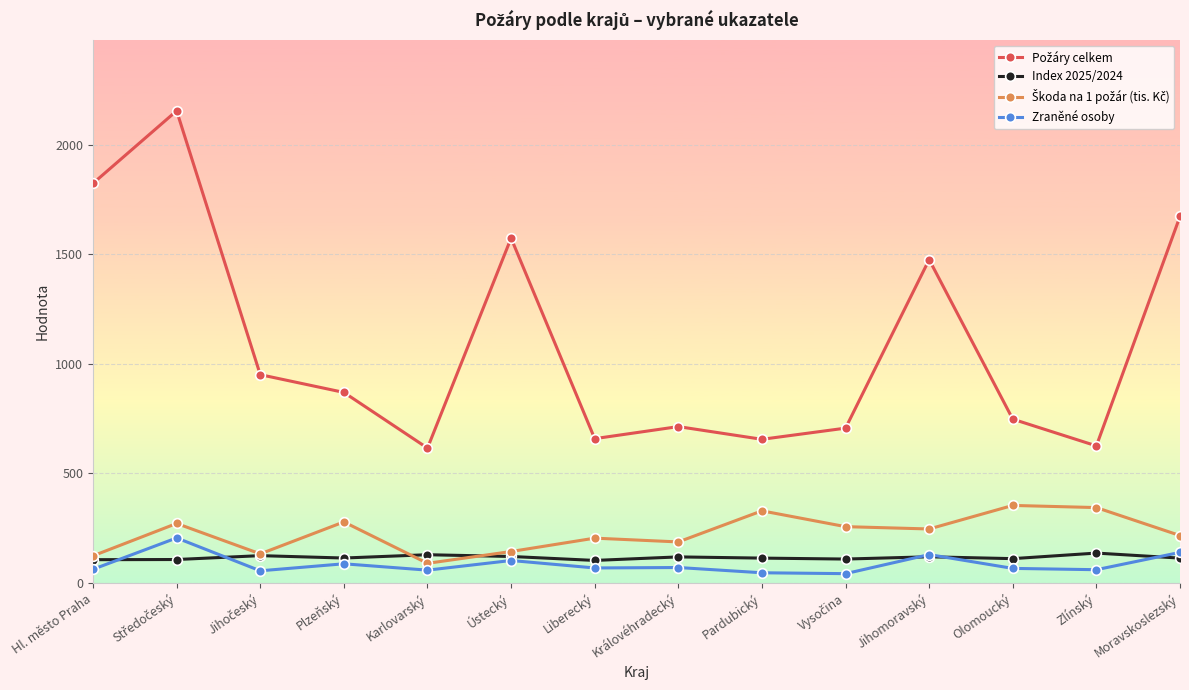

What is the value of the Zraněné osoby point at the 13th from the left?

60.0